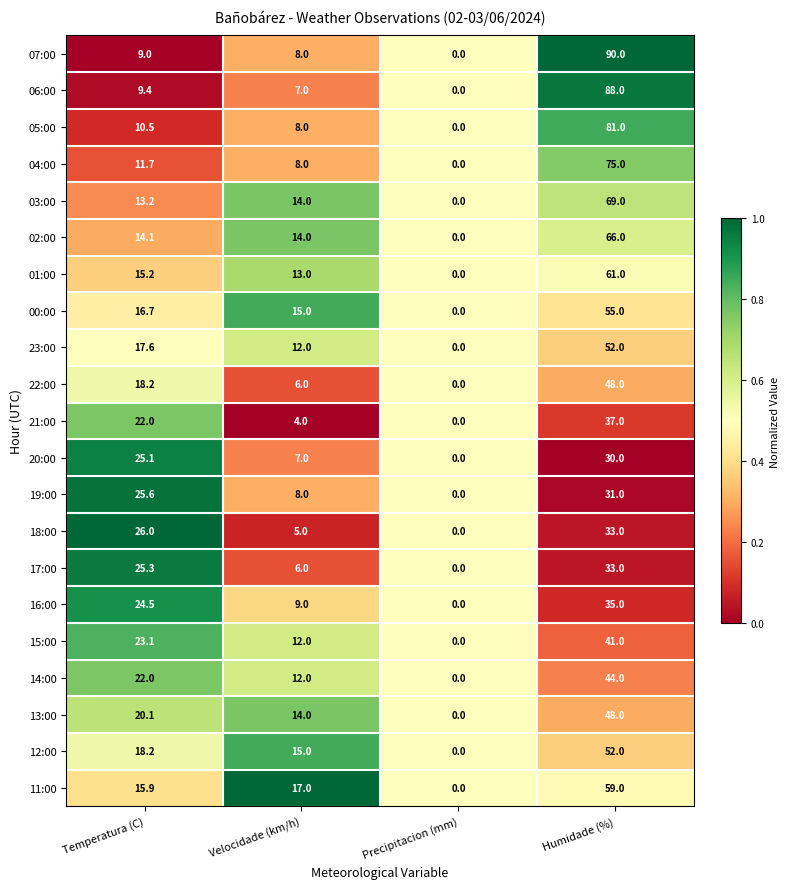

What is the difference between the 00:00 values at Humidade (%) and Precipitacion (mm)?

55.0